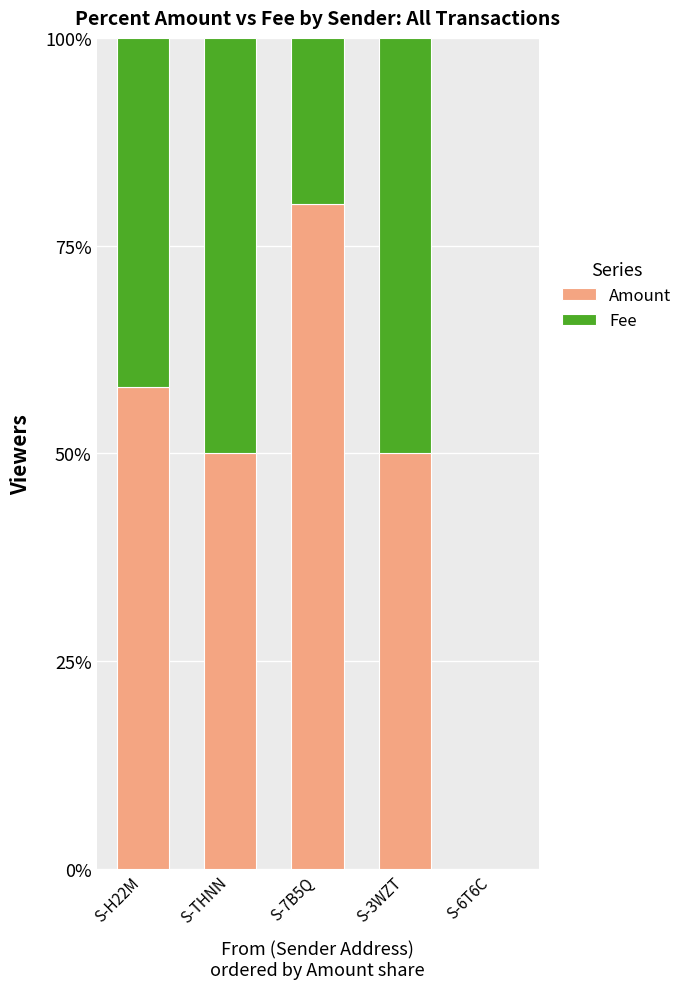

What is the total value across all series at S-H22M?

100.0